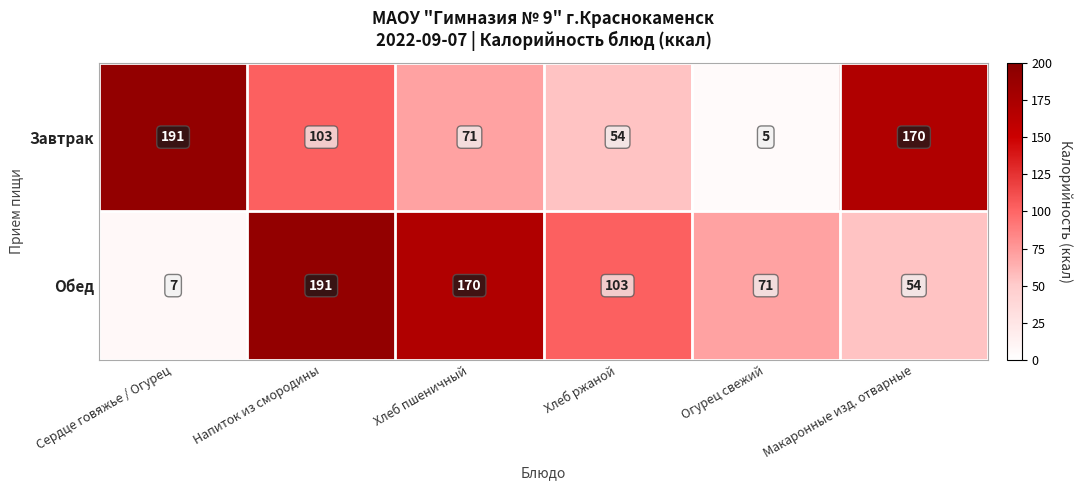

Which label corresponds to the smallest value in the chart?

Огурец свежий